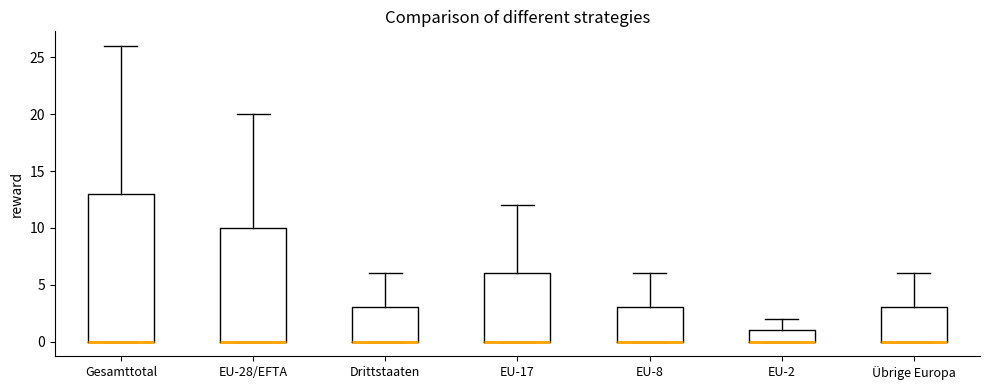

Reading left to right, read every box against the y-axis: the position of its median line, the range the box covers, and the ends of its whiskers. The values are not printed on the chart, so give them approximately, as read against the axis.

Gesamttotal: median 0 (drawn on the box's lower edge), box 0 to 13, whiskers 0 to 26
EU-28/EFTA: median 0 (drawn on the box's lower edge), box 0 to 10, whiskers 0 to 20
Drittstaaten: median 0 (drawn on the box's lower edge), box 0 to 3, whiskers 0 to 6
EU-17: median 0 (drawn on the box's lower edge), box 0 to 6, whiskers 0 to 12
EU-8: median 0 (drawn on the box's lower edge), box 0 to 3, whiskers 0 to 6
EU-2: median 0 (drawn on the box's lower edge), box 0 to 1, whiskers 0 to 2
Übrige Europa: median 0 (drawn on the box's lower edge), box 0 to 3, whiskers 0 to 6